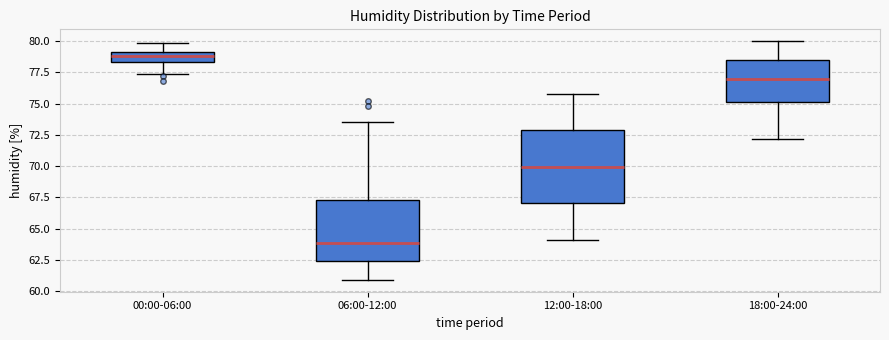

Which box is the tallest, from its lower edge to its upper edge?

12:00-18:00